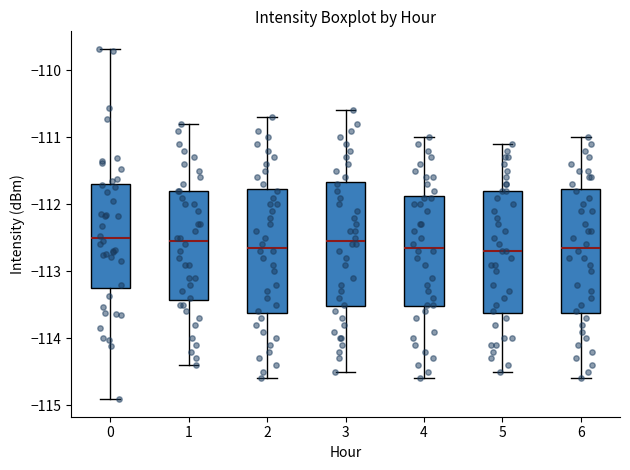

Where does the upper whisker of the box at x = 3 end on the y-axis? The values are not printed on the chart, so give them approximately, as read against the axis.

-110.6